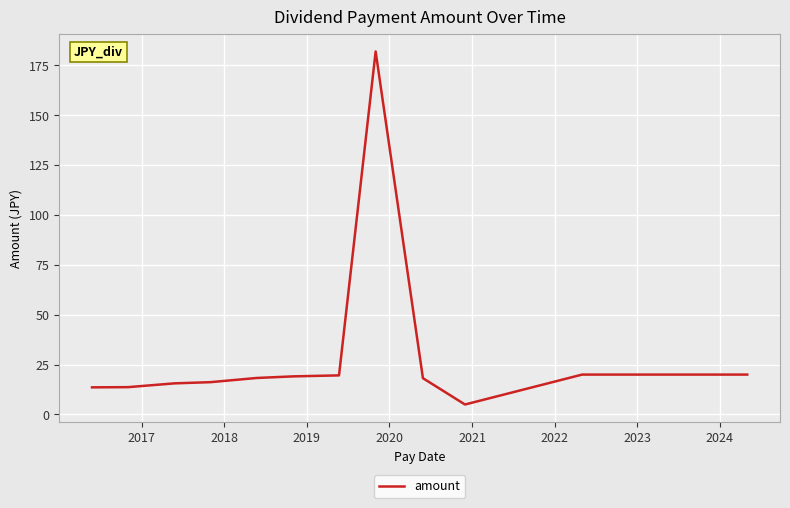

What is the difference between the maximum and minimum values?

177.0